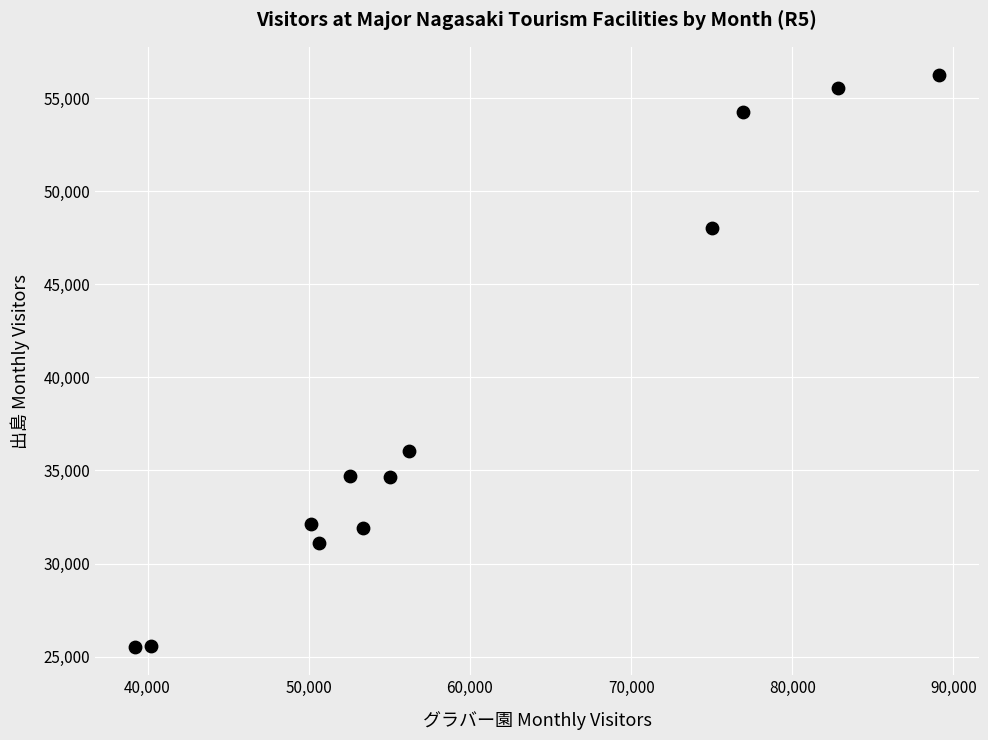

What is the range of X values (max minus min)?

49853